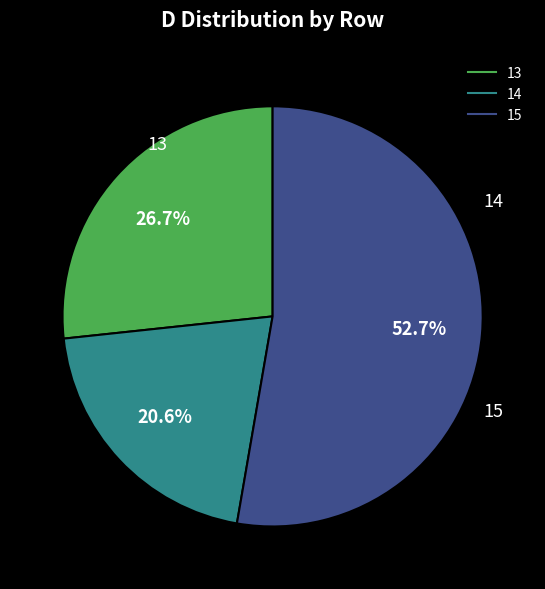

What is the majority slice?

15